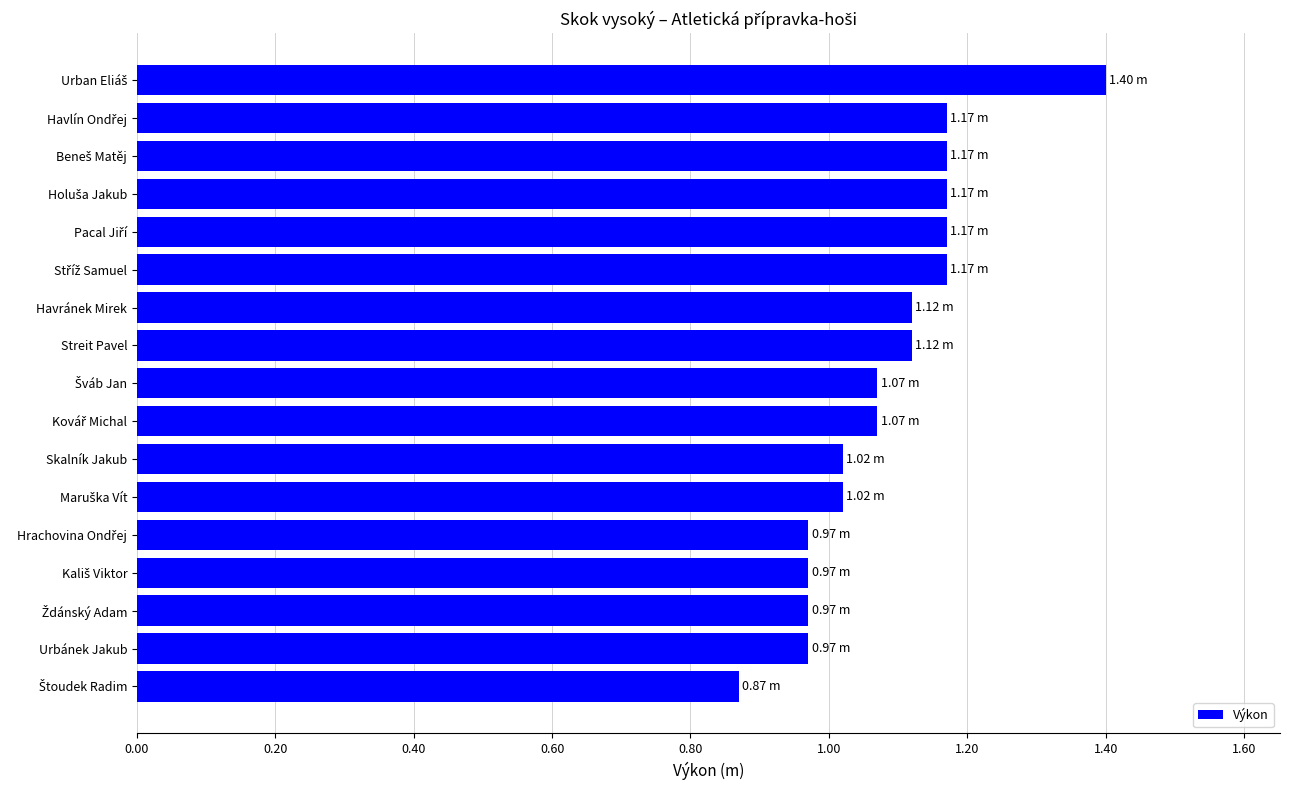

What is the difference between the second highest and minimum values?

0.3